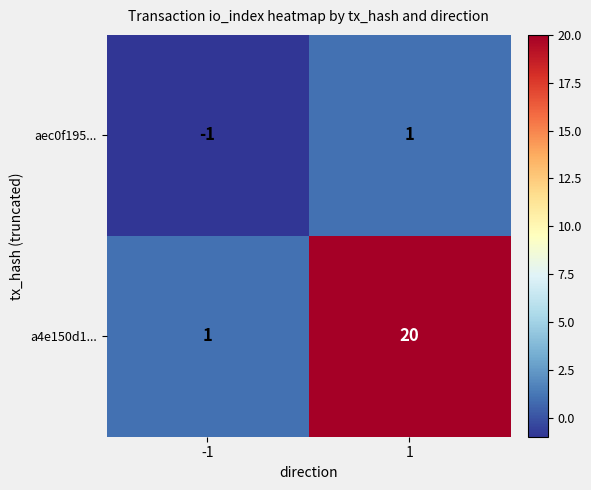

What is the maximum value shown in the chart?

20